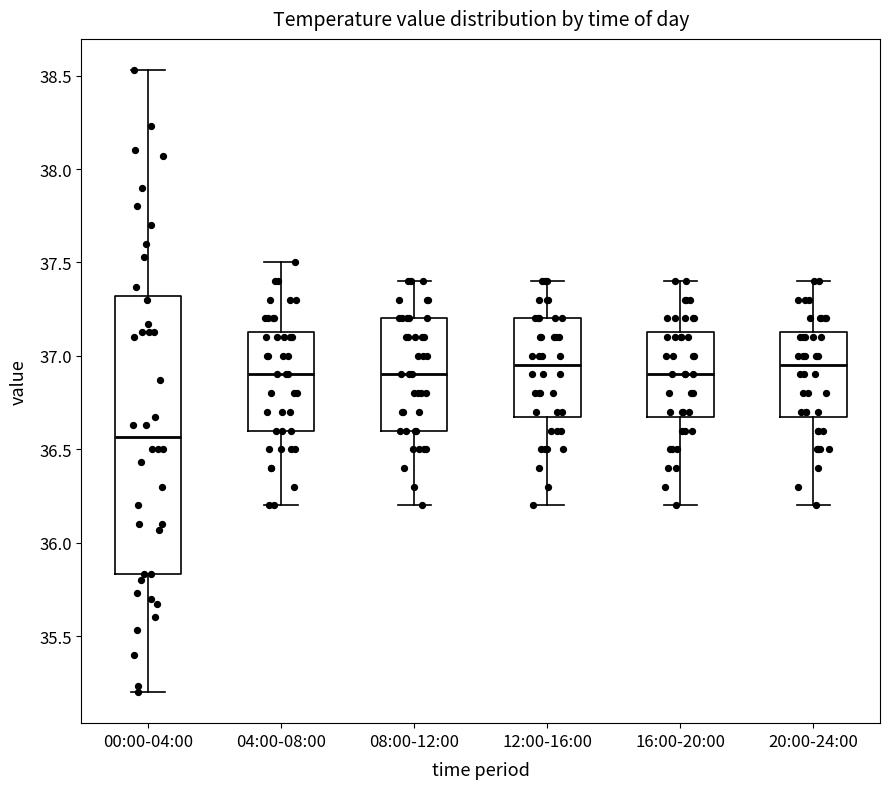

Reading left to right, read every box against the y-axis: the position of its median line, the range the box covers, and the ends of its whiskers. The values are not printed on the chart, so give them approximately, as read against the axis.

00:00-04:00: median 36.55, box 35.85 to 37.30, whiskers 35.20 to 38.55
04:00-08:00: median 36.90, box 36.60 to 37.15, whiskers 36.20 to 37.50
08:00-12:00: median 36.90, box 36.60 to 37.20, whiskers 36.20 to 37.40
12:00-16:00: median 36.95, box 36.70 to 37.20, whiskers 36.20 to 37.40
16:00-20:00: median 36.90, box 36.70 to 37.15, whiskers 36.20 to 37.40
20:00-24:00: median 36.95, box 36.70 to 37.15, whiskers 36.20 to 37.40